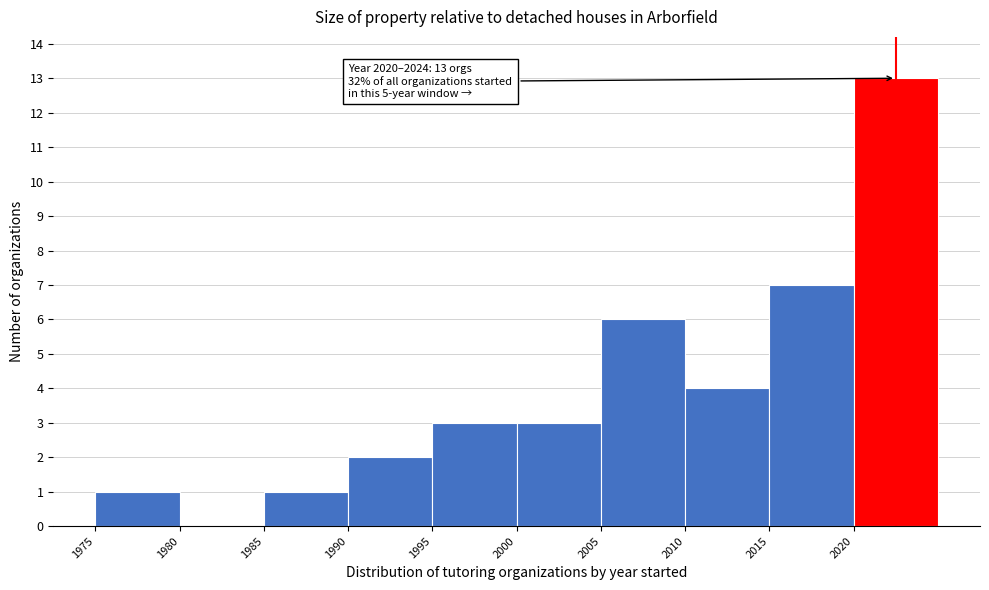

Over which range of the x-axis is the bar tallest?

2020 to 2025